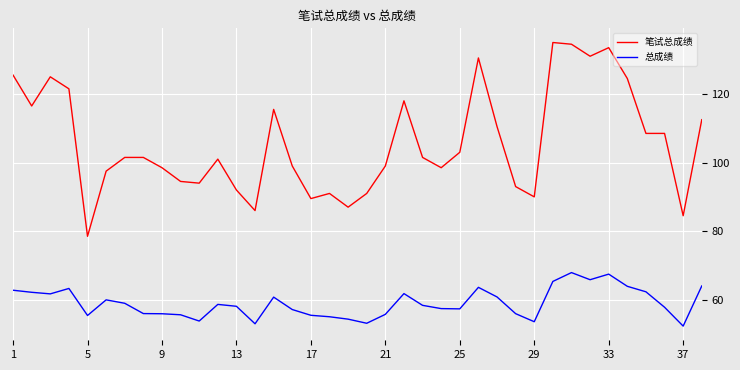

What is the smallest value displayed?

52.3